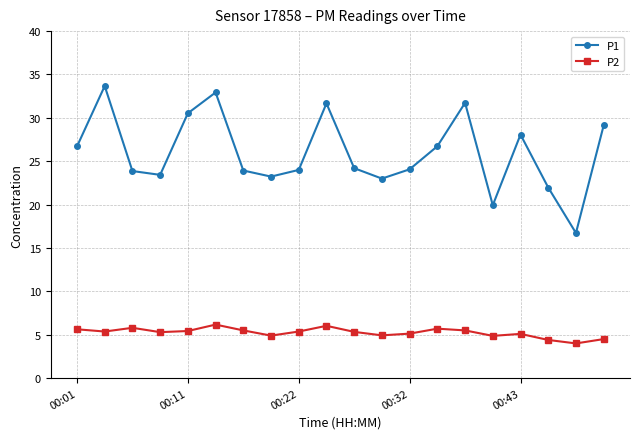

Which series has the widest spread of values?

P1